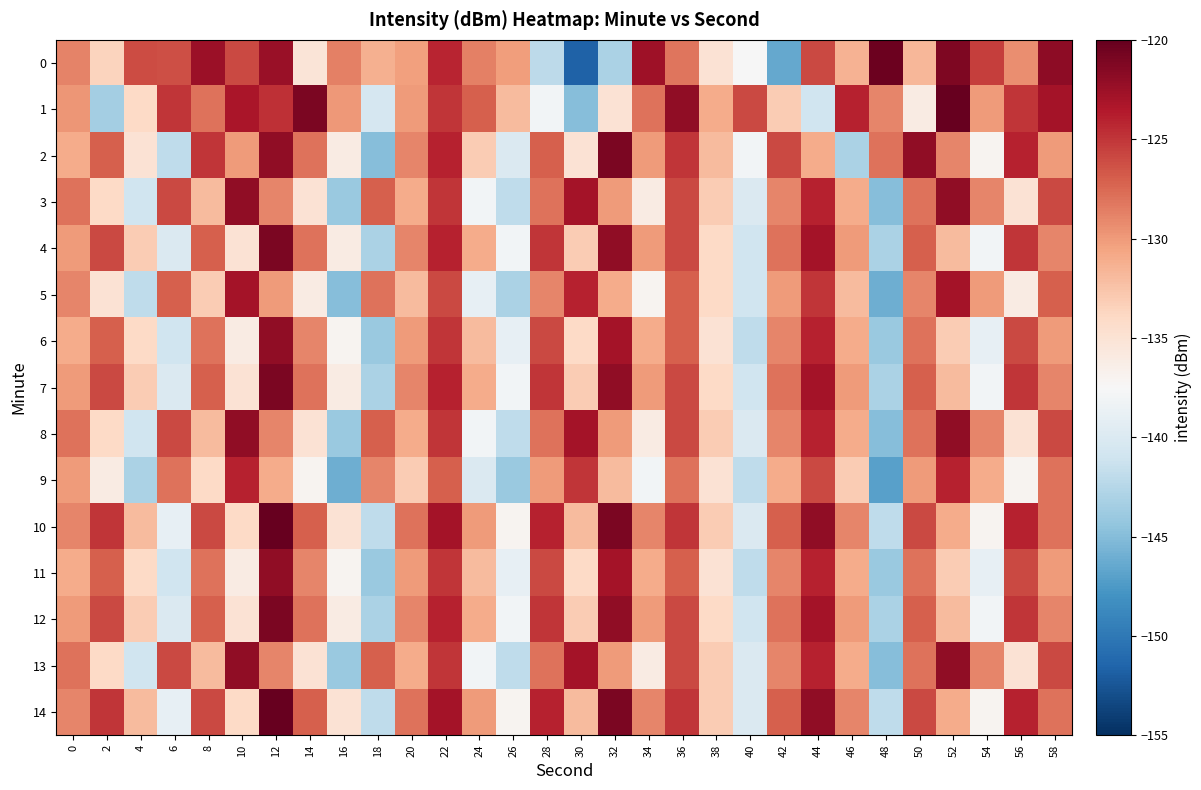

Reading left to right, list all the values displayed in this chart.

0: 0=-128.9	2=-133.7	4=-126.1	6=-126.3	8=-122.5	10=-126.0	12=-122.4	14=-135.2	16=-128.7	18=-131.3	20=-130.3	22=-124.2	24=-128.6	26=-130.3	28=-142.1	30=-151.7	32=-143.1	34=-122.7	36=-128.1	38=-135.0	40=-137.5	42=-146.4	44=-125.9	46=-131.4	48=-120.3	50=-131.7	52=-121.2	54=-125.4	56=-129.4	58=-121.9
1: 0=-129.8	2=-143.4	4=-134.1	6=-125.0	8=-128.0	10=-123.3	12=-124.7	14=-121.0	16=-129.9	18=-140.4	20=-130.0	22=-125.0	24=-127.0	26=-132.0	28=-138.0	30=-145.0	32=-135.0	34=-128.0	36=-122.0	38=-131.0	40=-126.0	42=-133.0	44=-141.0	46=-124.0	48=-129.0	50=-136.0	52=-120.0	54=-130.0	56=-125.0	58=-123.0
2: 0=-131.0	2=-127.0	4=-135.0	6=-142.0	8=-125.0	10=-130.0	12=-122.0	14=-128.0	16=-136.0	18=-145.0	20=-129.0	22=-124.0	24=-133.0	26=-140.0	28=-127.0	30=-135.0	32=-121.0	34=-130.0	36=-125.0	38=-132.0	40=-138.0	42=-126.0	44=-131.0	46=-143.0	48=-128.0	50=-122.0	52=-129.0	54=-137.0	56=-124.0	58=-130.0
3: 0=-128.0	2=-134.0	4=-141.0	6=-126.0	8=-132.0	10=-122.0	12=-129.0	14=-135.0	16=-144.0	18=-127.0	20=-131.0	22=-125.0	24=-138.0	26=-142.0	28=-128.0	30=-123.0	32=-130.0	34=-136.0	36=-126.0	38=-133.0	40=-140.0	42=-129.0	44=-124.0	46=-131.0	48=-145.0	50=-128.0	52=-122.0	54=-129.0	56=-135.0	58=-126.0
4: 0=-130.0	2=-126.0	4=-133.0	6=-140.0	8=-127.0	10=-135.0	12=-121.0	14=-128.0	16=-136.0	18=-143.0	20=-129.0	22=-124.0	24=-131.0	26=-138.0	28=-125.0	30=-133.0	32=-122.0	34=-130.0	36=-126.0	38=-134.0	40=-141.0	42=-128.0	44=-123.0	46=-130.0	48=-143.0	50=-127.0	52=-132.0	54=-138.0	56=-125.0	58=-129.0
5: 0=-129.0	2=-135.0	4=-142.0	6=-127.0	8=-133.0	10=-123.0	12=-130.0	14=-136.0	16=-145.0	18=-128.0	20=-132.0	22=-126.0	24=-139.0	26=-143.0	28=-129.0	30=-124.0	32=-131.0	34=-137.0	36=-127.0	38=-134.0	40=-141.0	42=-130.0	44=-125.0	46=-132.0	48=-146.0	50=-129.0	52=-123.0	54=-130.0	56=-136.0	58=-127.0
6: 0=-131.0	2=-127.0	4=-134.0	6=-141.0	8=-128.0	10=-136.0	12=-122.0	14=-129.0	16=-137.0	18=-144.0	20=-130.0	22=-125.0	24=-132.0	26=-139.0	28=-126.0	30=-134.0	32=-123.0	34=-131.0	36=-127.0	38=-135.0	40=-142.0	42=-129.0	44=-124.0	46=-131.0	48=-144.0	50=-128.0	52=-133.0	54=-139.0	56=-126.0	58=-130.0
7: 0=-130.0	2=-126.0	4=-133.0	6=-140.0	8=-127.0	10=-135.0	12=-121.0	14=-128.0	16=-136.0	18=-143.0	20=-129.0	22=-124.0	24=-131.0	26=-138.0	28=-125.0	30=-133.0	32=-122.0	34=-130.0	36=-126.0	38=-134.0	40=-141.0	42=-128.0	44=-123.0	46=-130.0	48=-143.0	50=-127.0	52=-132.0	54=-138.0	56=-125.0	58=-129.0
8: 0=-128.0	2=-134.0	4=-141.0	6=-126.0	8=-132.0	10=-122.0	12=-129.0	14=-135.0	16=-144.0	18=-127.0	20=-131.0	22=-125.0	24=-138.0	26=-142.0	28=-128.0	30=-123.0	32=-130.0	34=-136.0	36=-126.0	38=-133.0	40=-140.0	42=-129.0	44=-124.0	46=-131.0	48=-145.0	50=-128.0	52=-122.0	54=-129.0	56=-135.0	58=-126.0
9: 0=-130.0	2=-136.0	4=-143.0	6=-128.0	8=-134.0	10=-124.0	12=-131.0	14=-137.0	16=-146.0	18=-129.0	20=-133.0	22=-127.0	24=-140.0	26=-144.0	28=-130.0	30=-125.0	32=-132.0	34=-138.0	36=-128.0	38=-135.0	40=-142.0	42=-131.0	44=-126.0	46=-133.0	48=-147.0	50=-130.0	52=-124.0	54=-131.0	56=-137.0	58=-128.0
10: 0=-129.0	2=-125.0	4=-132.0	6=-139.0	8=-126.0	10=-134.0	12=-120.0	14=-127.0	16=-135.0	18=-142.0	20=-128.0	22=-123.0	24=-130.0	26=-137.0	28=-124.0	30=-132.0	32=-121.0	34=-129.0	36=-125.0	38=-133.0	40=-140.0	42=-127.0	44=-122.0	46=-129.0	48=-142.0	50=-126.0	52=-131.0	54=-137.0	56=-124.0	58=-128.0
11: 0=-131.0	2=-127.0	4=-134.0	6=-141.0	8=-128.0	10=-136.0	12=-122.0	14=-129.0	16=-137.0	18=-144.0	20=-130.0	22=-125.0	24=-132.0	26=-139.0	28=-126.0	30=-134.0	32=-123.0	34=-131.0	36=-127.0	38=-135.0	40=-142.0	42=-129.0	44=-124.0	46=-131.0	48=-144.0	50=-128.0	52=-133.0	54=-139.0	56=-126.0	58=-130.0
12: 0=-130.0	2=-126.0	4=-133.0	6=-140.0	8=-127.0	10=-135.0	12=-121.0	14=-128.0	16=-136.0	18=-143.0	20=-129.0	22=-124.0	24=-131.0	26=-138.0	28=-125.0	30=-133.0	32=-122.0	34=-130.0	36=-126.0	38=-134.0	40=-141.0	42=-128.0	44=-123.0	46=-130.0	48=-143.0	50=-127.0	52=-132.0	54=-138.0	56=-125.0	58=-129.0
13: 0=-128.0	2=-134.0	4=-141.0	6=-126.0	8=-132.0	10=-122.0	12=-129.0	14=-135.0	16=-144.0	18=-127.0	20=-131.0	22=-125.0	24=-138.0	26=-142.0	28=-128.0	30=-123.0	32=-130.0	34=-136.0	36=-126.0	38=-133.0	40=-140.0	42=-129.0	44=-124.0	46=-131.0	48=-145.0	50=-128.0	52=-122.0	54=-129.0	56=-135.0	58=-126.0
14: 0=-129.0	2=-125.0	4=-132.0	6=-139.0	8=-126.0	10=-134.0	12=-120.0	14=-127.0	16=-135.0	18=-142.0	20=-128.0	22=-123.0	24=-130.0	26=-137.0	28=-124.0	30=-132.0	32=-121.0	34=-129.0	36=-125.0	38=-133.0	40=-140.0	42=-127.0	44=-122.0	46=-129.0	48=-142.0	50=-126.0	52=-131.0	54=-137.0	56=-124.0	58=-128.0